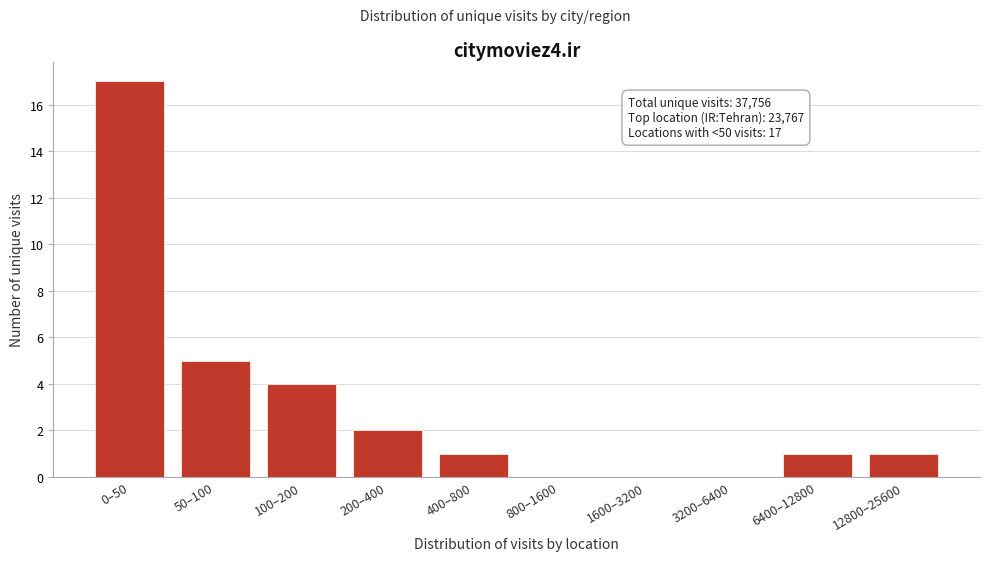

Reading left to right, what are all the values shown in this chart?

0–50=17	50–100=5	100–200=4	200–400=2	400–800=1	800–1600=0	1600–3200=0	3200–6400=0	6400–12800=1	12800–25600=1